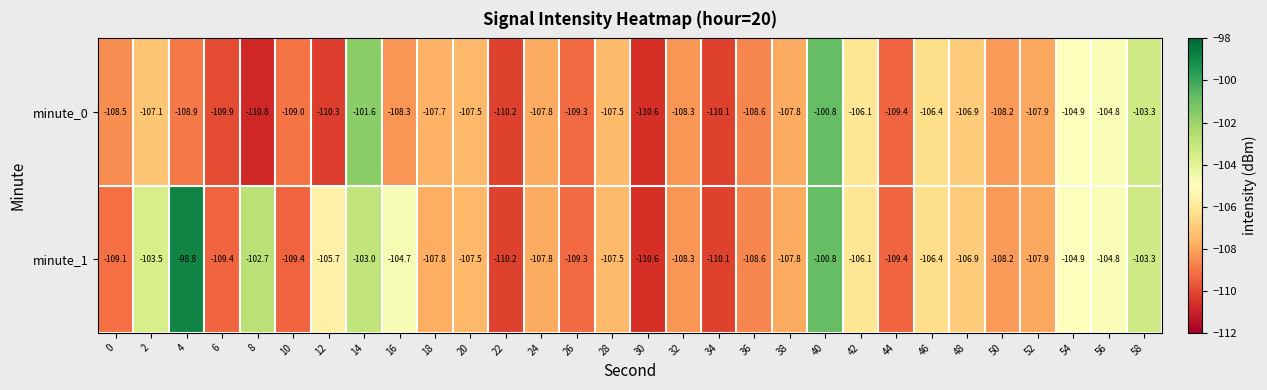

True or false: minute_1 has a value of -63.3 at 18.

False